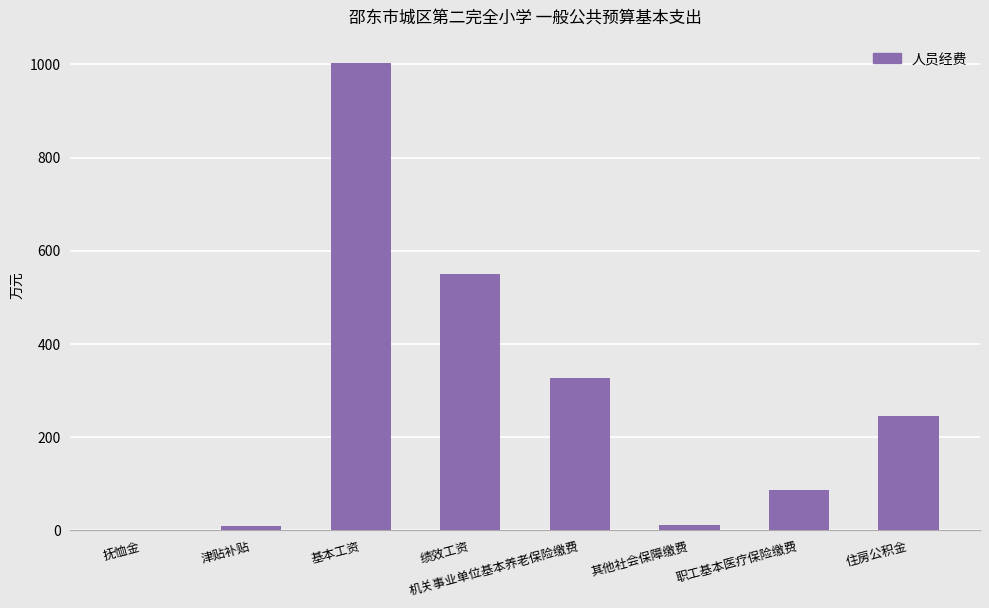

The chart shows a value of 1591.0 at 基本工资. True or false?

False